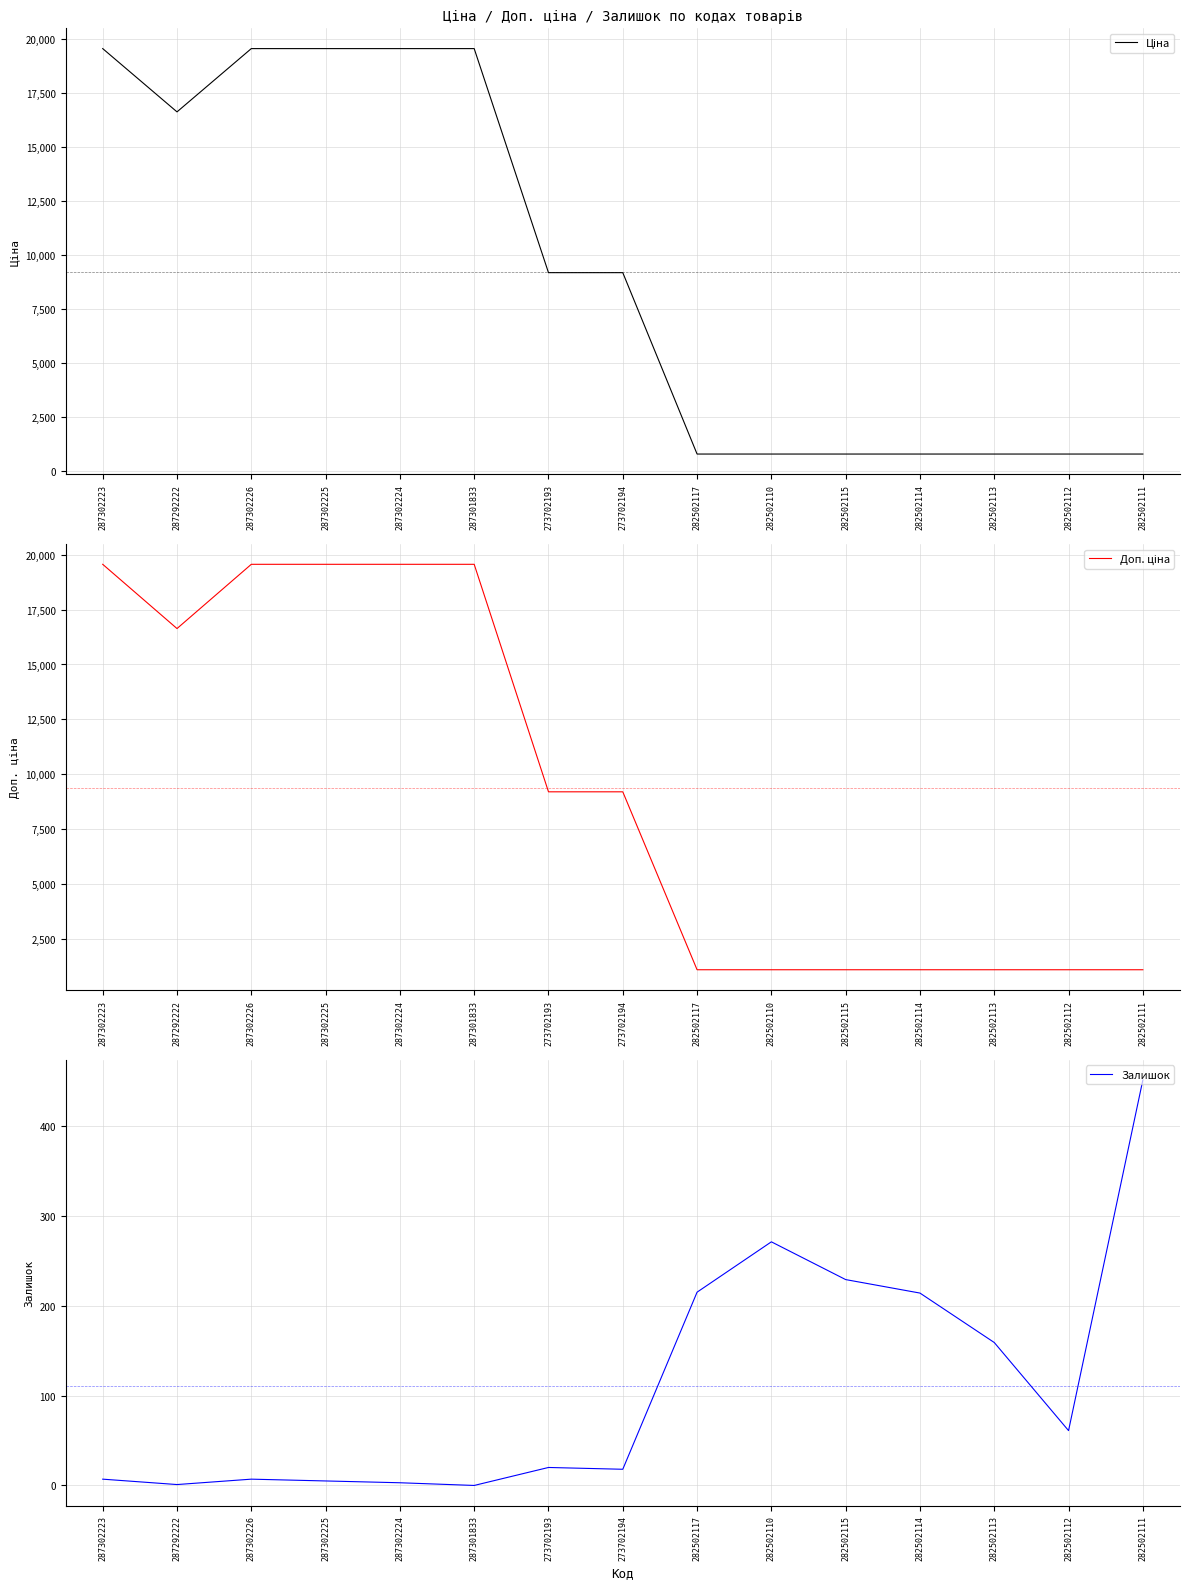

What is the highest value of the Ціна series?

19564.9